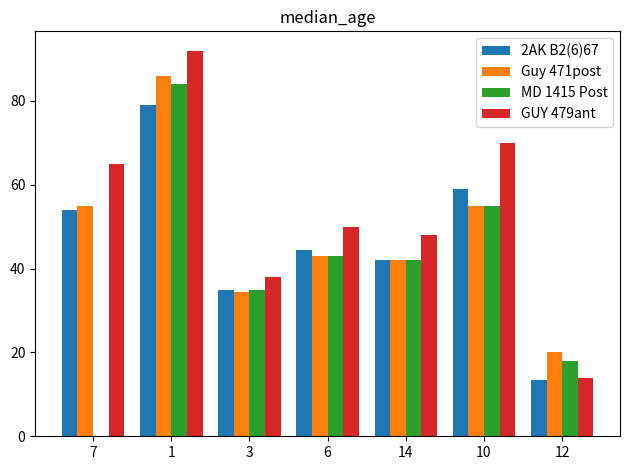

How many series are shown in this chart?

4